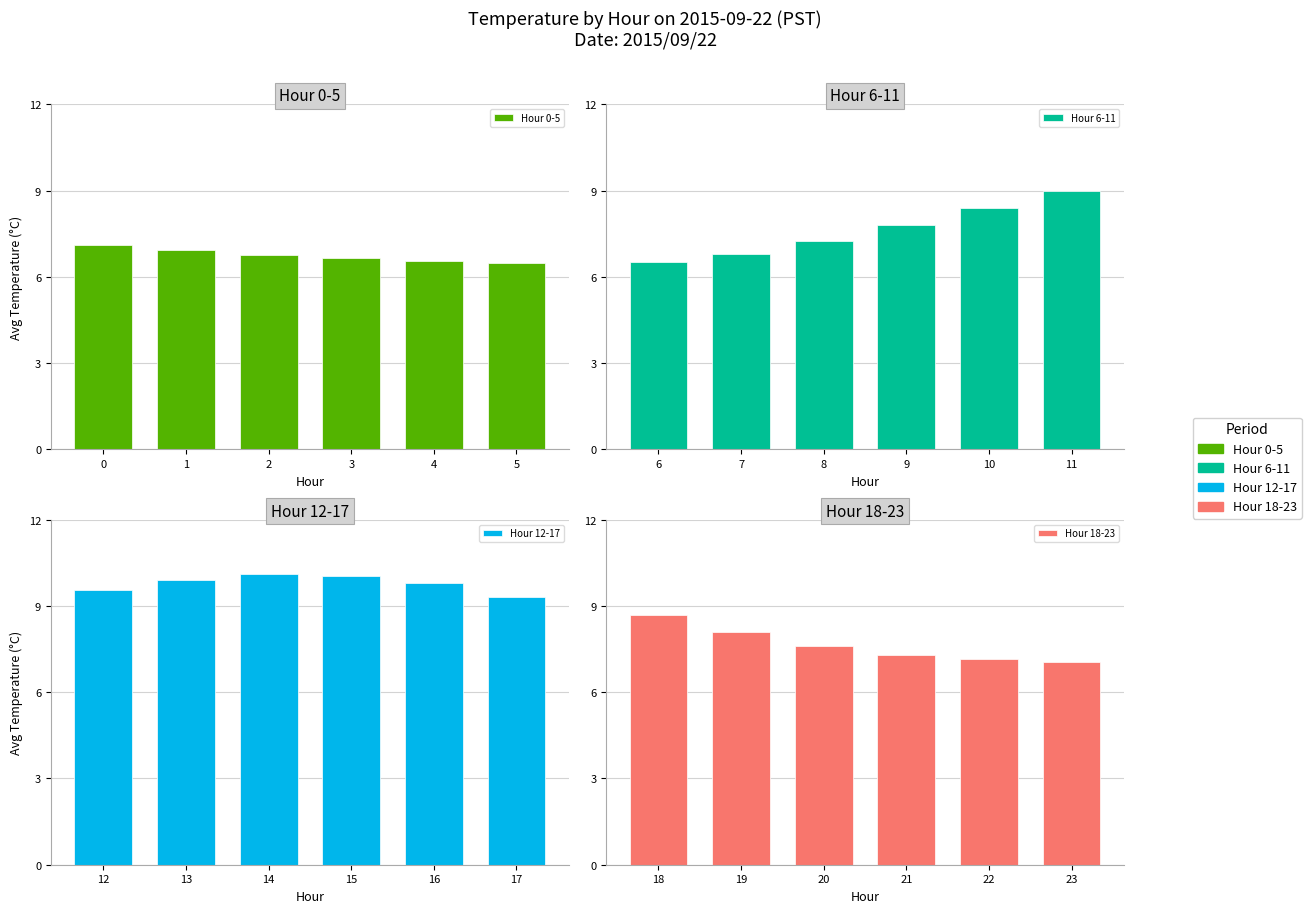

Which has a higher value, 3 or 4?

3